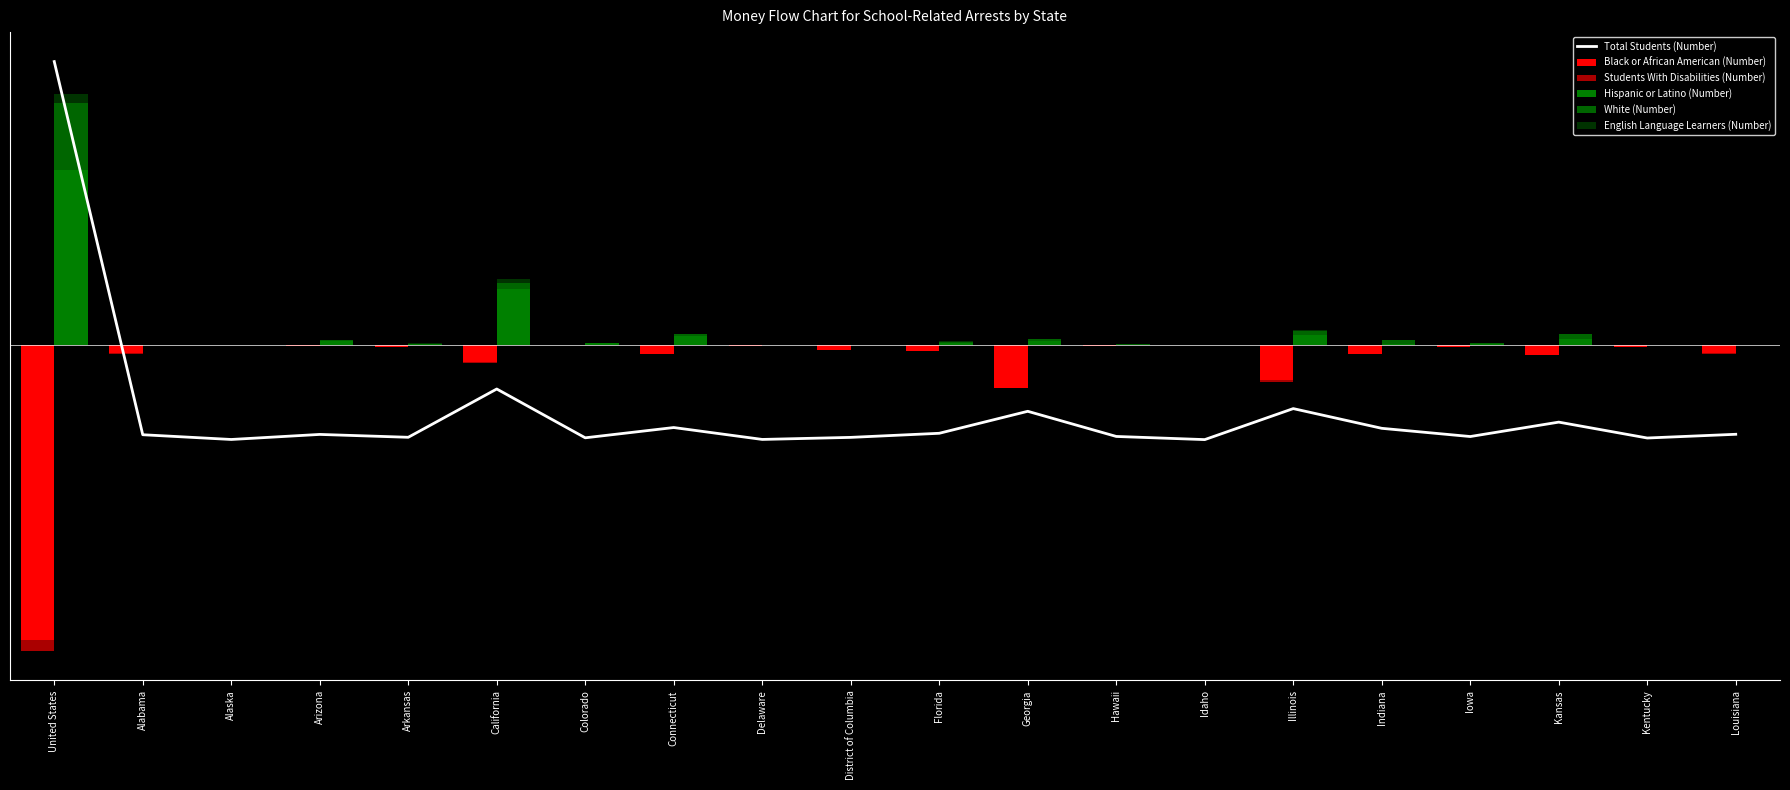

True or false: Students With Disabilities (Number) has a value of 0.0 at Delaware.

True